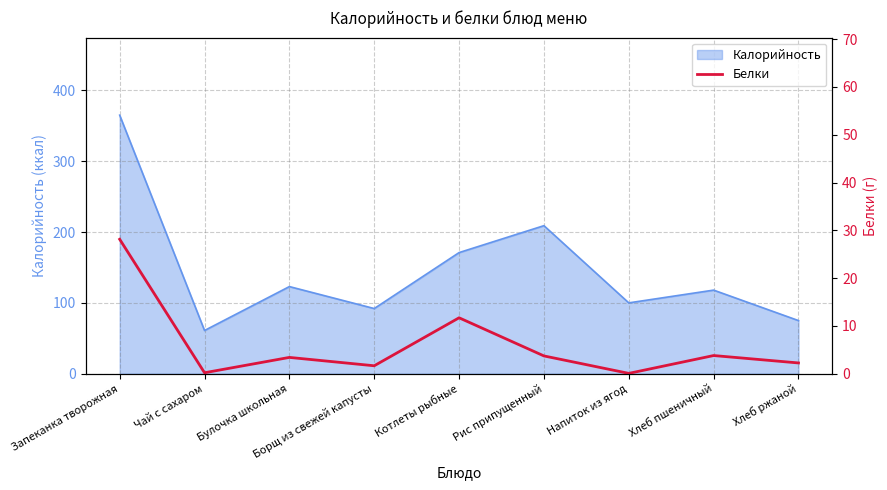

Reading left to right, what are all the values shown in this chart?

28.1	0.2	3.4	1.7	11.7	3.7	0.1	3.8	2.2